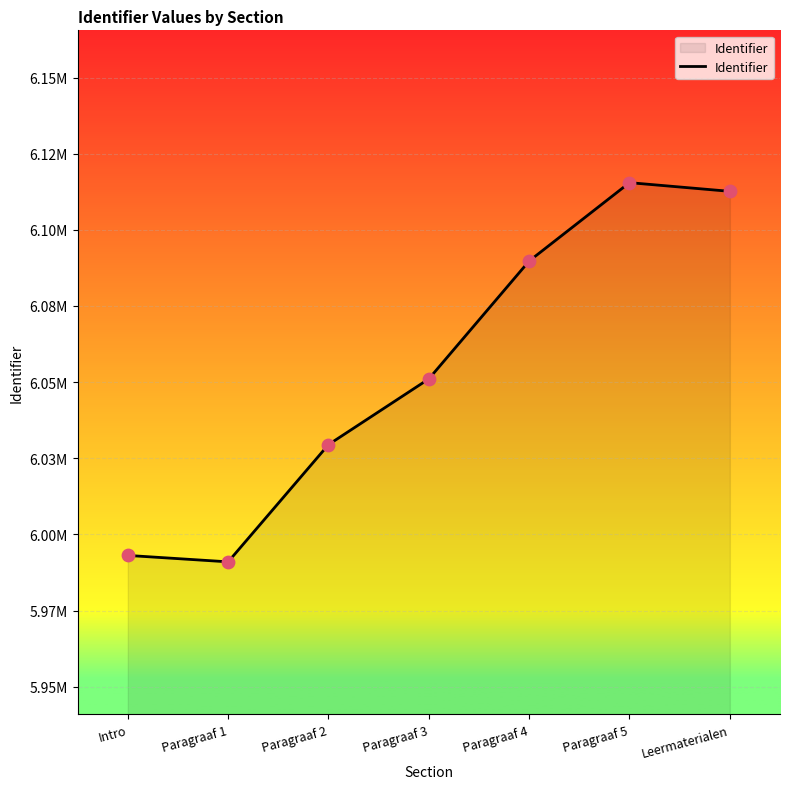

Which has a higher value, Paragraaf 3 or Paragraaf 1?

Paragraaf 3